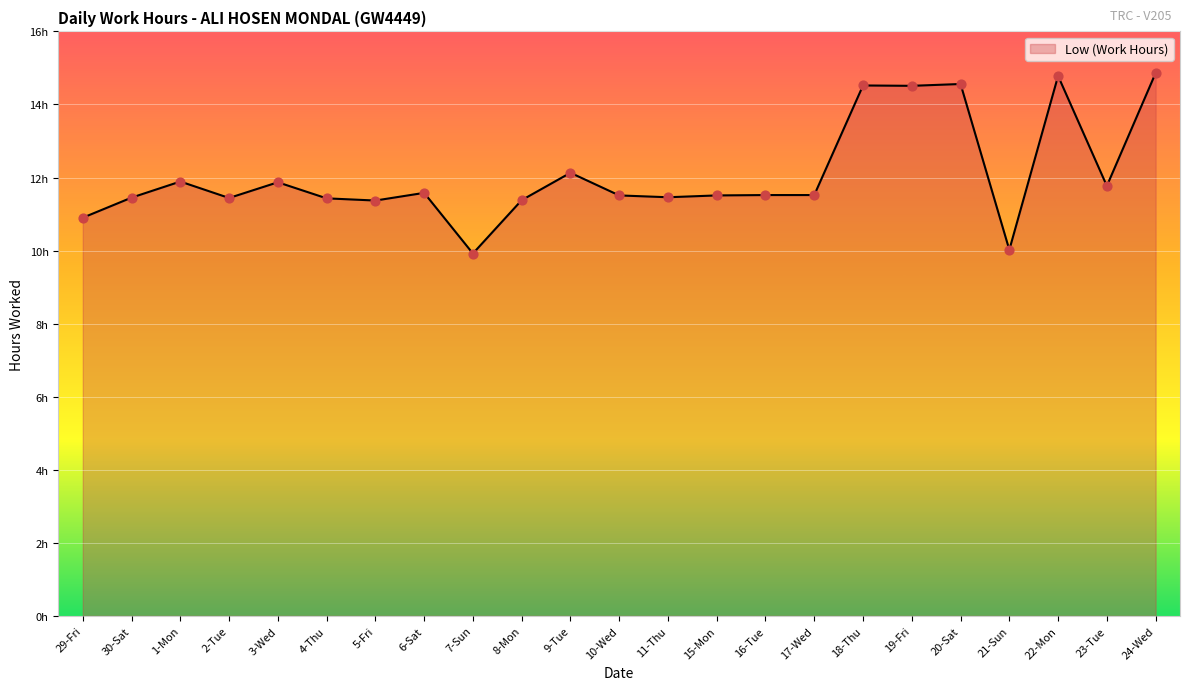

Is this an area chart (filled region under the line)?

Yes